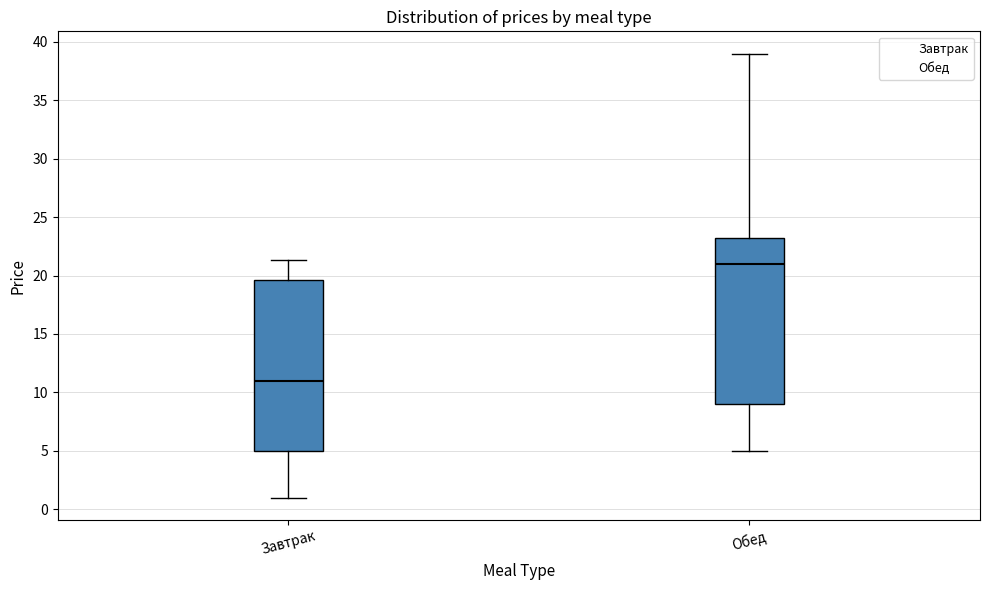

Which box has the highest median line?

Обед